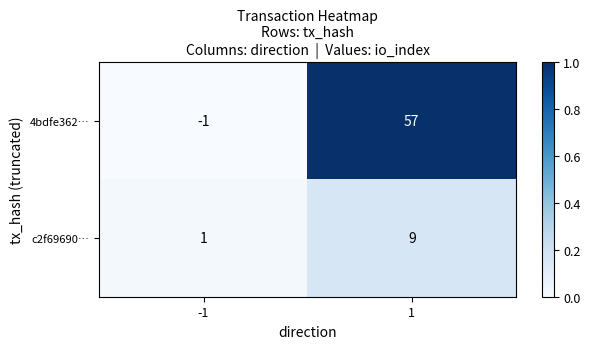

What is the sum of the 4bdfe362… values at 1 and -1?

56